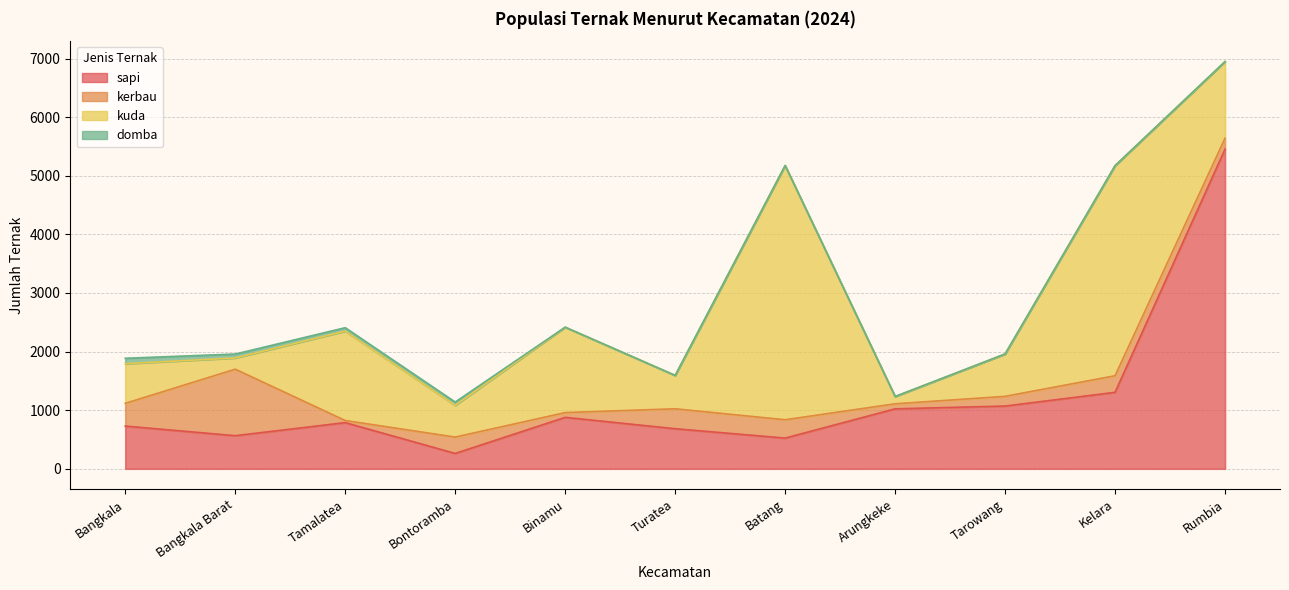

How many series are shown in this chart?

4